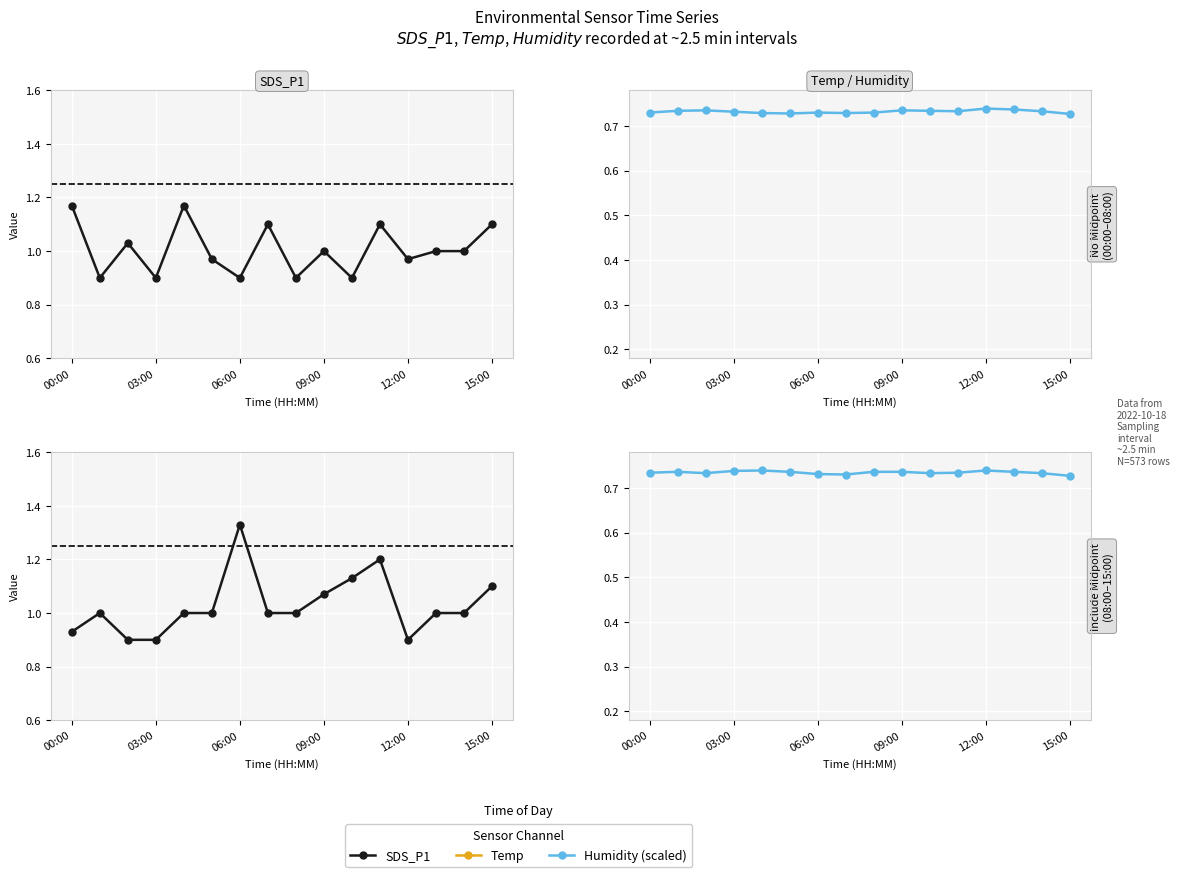

What is the sum of the Temp values at 12:00 and 03:00?

41.2